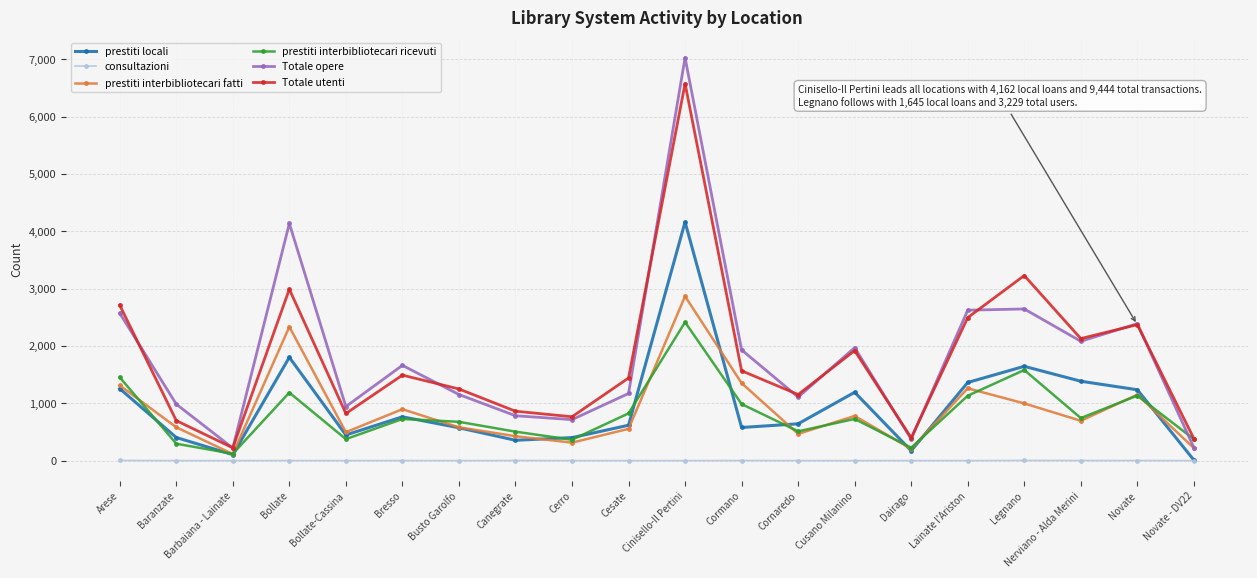

Where is the first local minimum for prestiti interbibliotecari fatti?

Barbaiana - Lainate